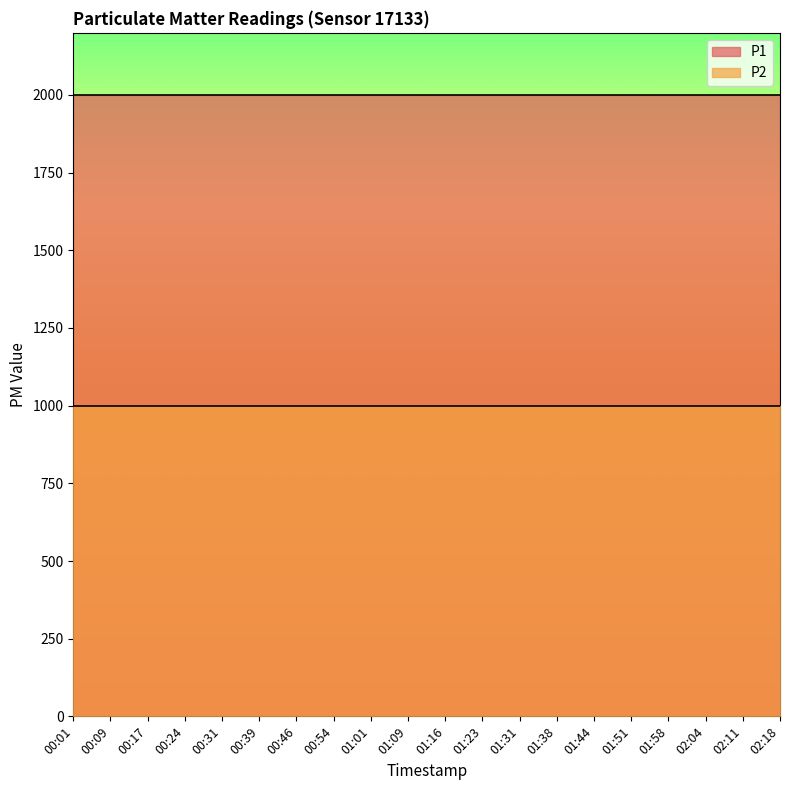

True or false: P2 and P1 cross at least once.

False